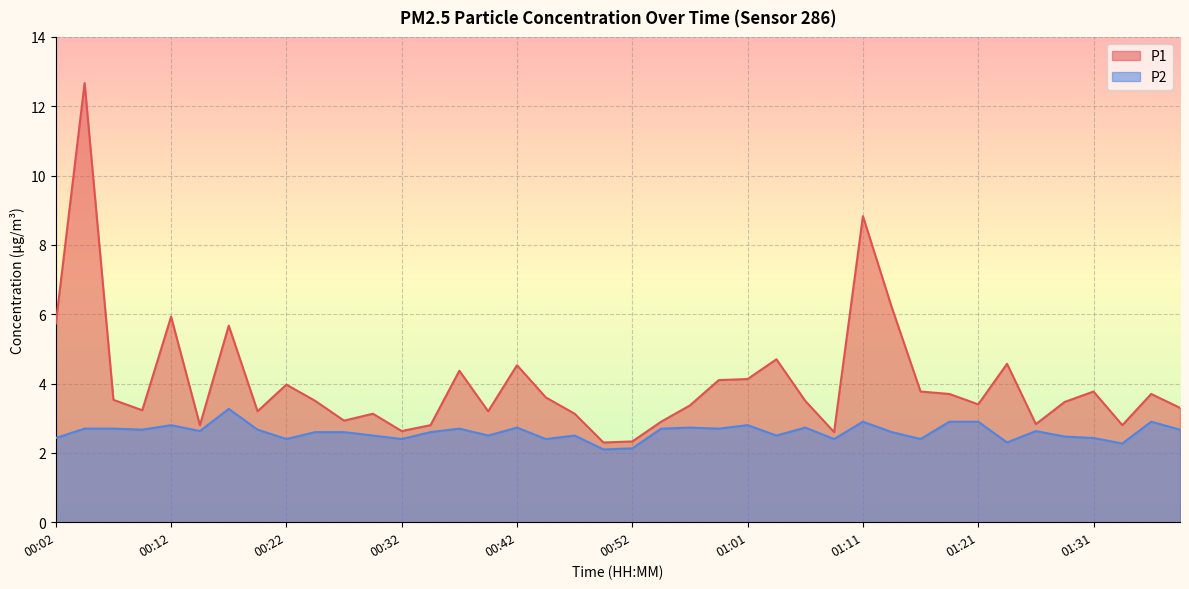

Which category has the highest value in the P2 series?

00:17